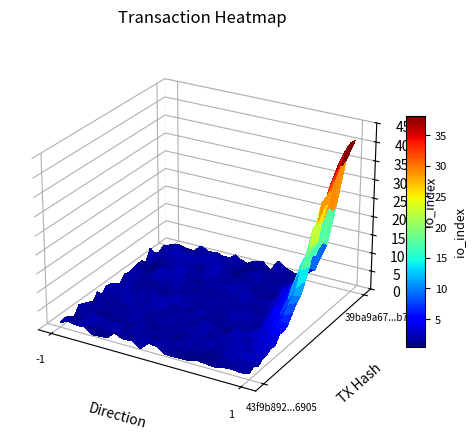

What is the sum of the 39ba9a6797592a3f62b4e5191545c3fa42ffb7f values at direction and io_index?

41